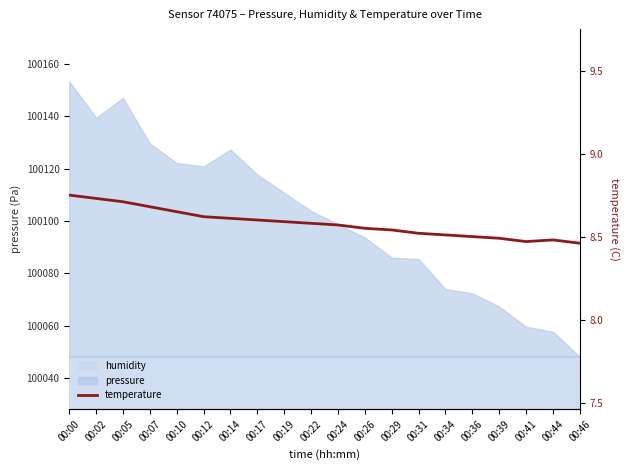

What is the sum of all values?

171.6